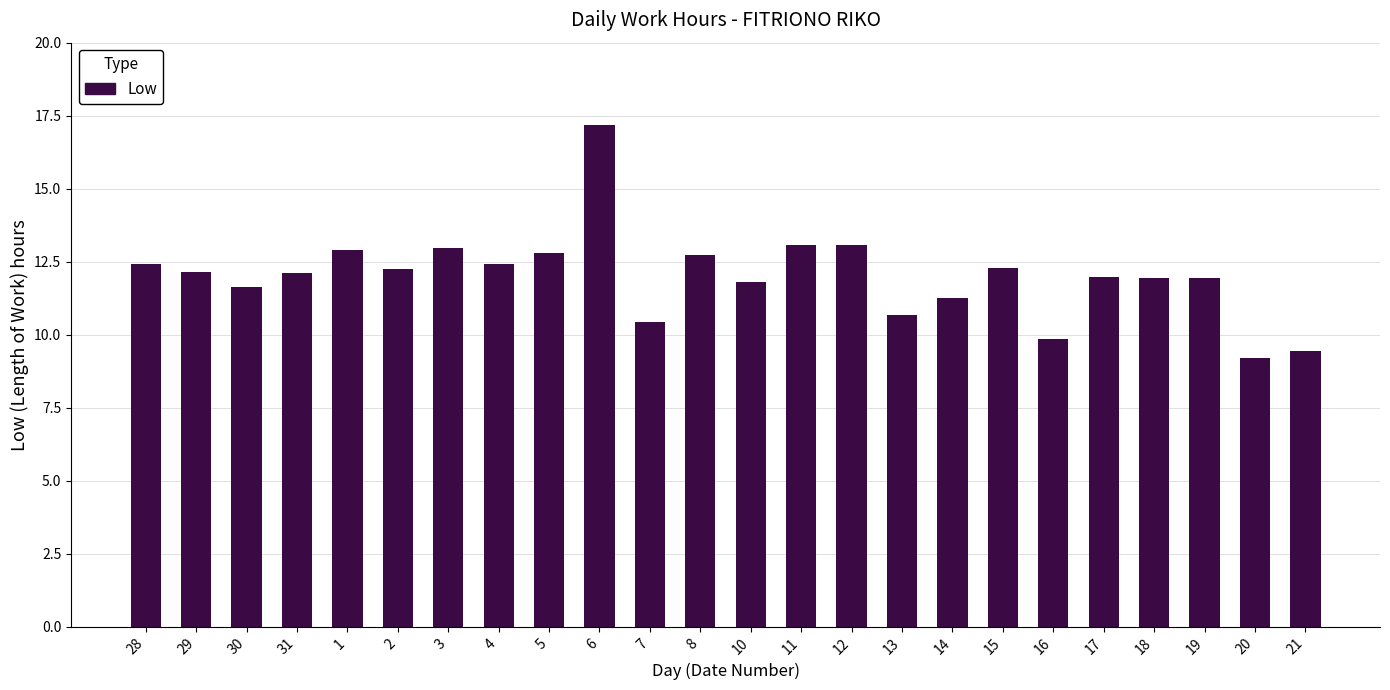

The chart shows a value of 8.3 at 8. True or false?

False